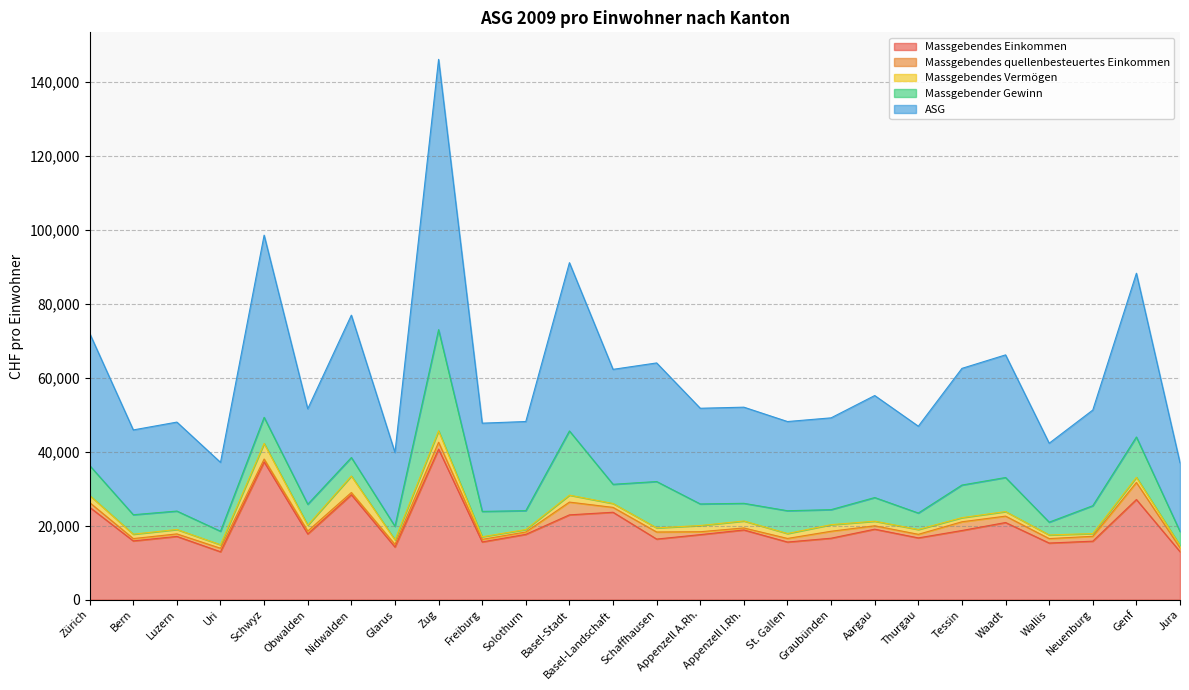

The value of ASG at Basel-Landschaft is 51159.9. True or false?

False